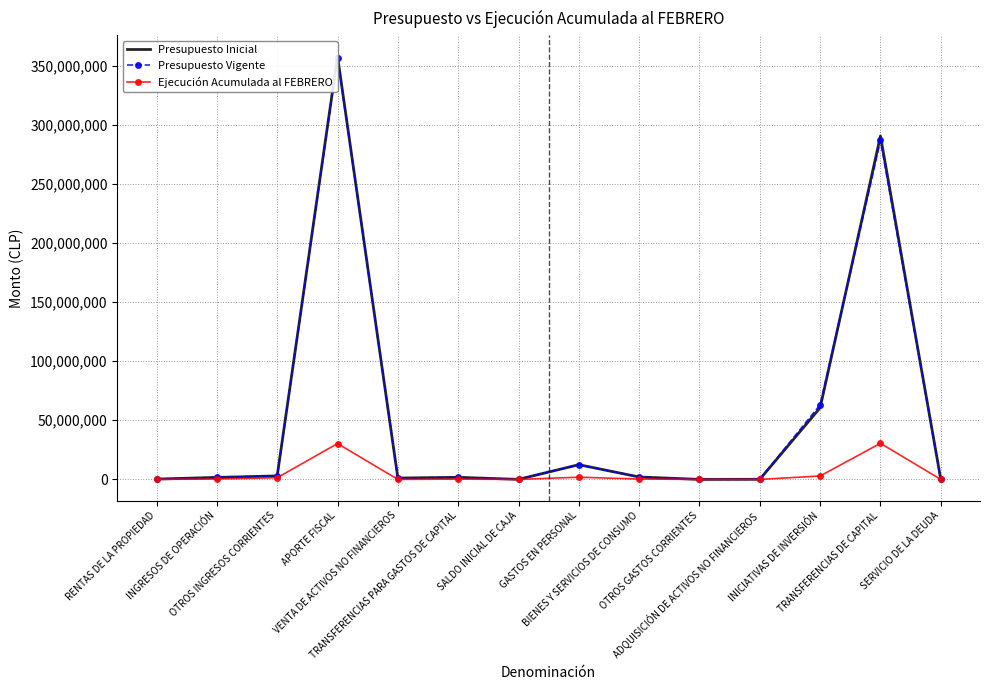

What is the total value across all series at APORTE FISCAL?

744832087